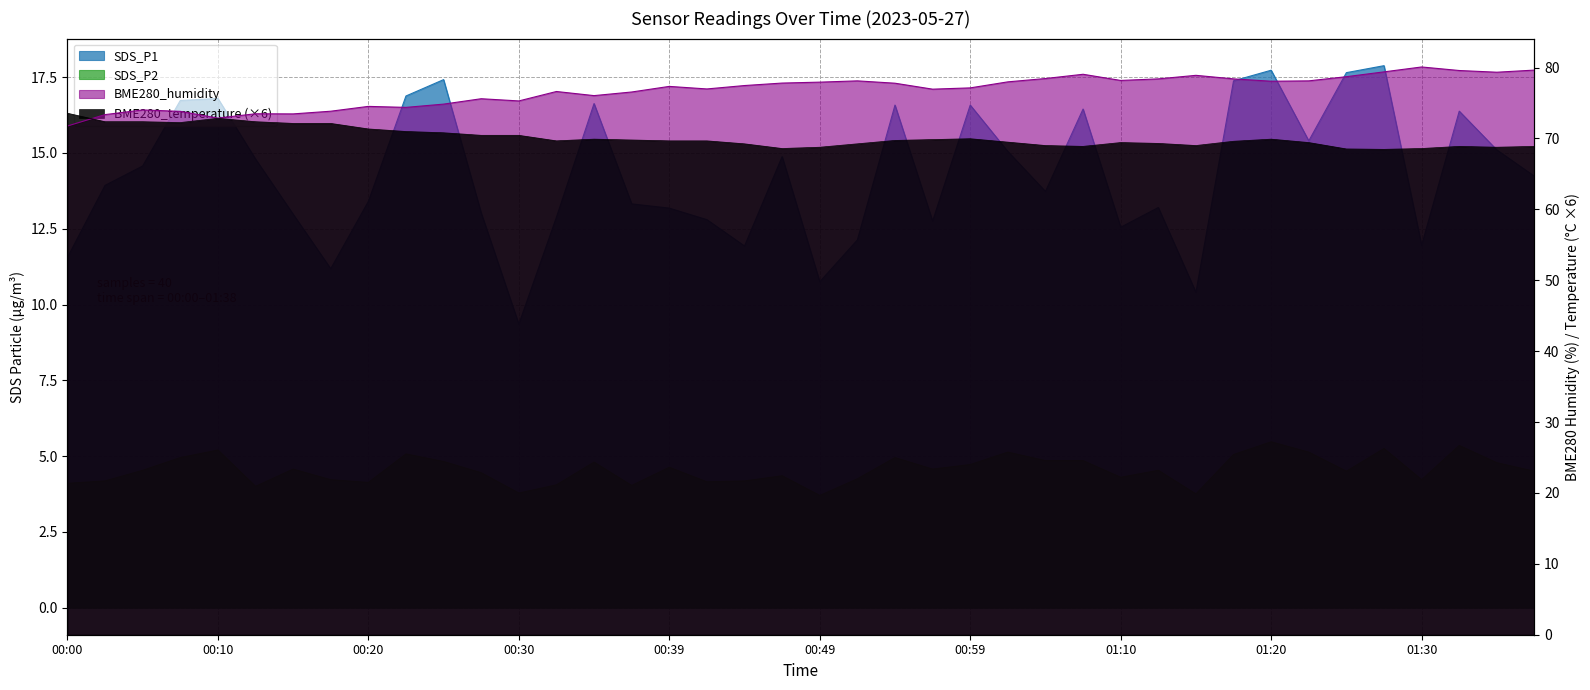

Rank the categories by BME280_humidity value from highest to lowest.

01:30, 01:38, 01:33, 01:27, 01:35, 01:07, 01:15, 01:25, 01:04, 01:12, 01:17, 01:10, 00:52, 01:22, 01:20, 01:02, 00:49, 00:47, 00:54, 00:44, 00:39, 00:59, 00:42, 00:57, 00:32, 00:37, 00:35, 00:27, 00:30, 00:25, 00:20, 00:22, 00:05, 00:17, 00:07, 00:12, 00:15, 00:02, 00:10, 00:00